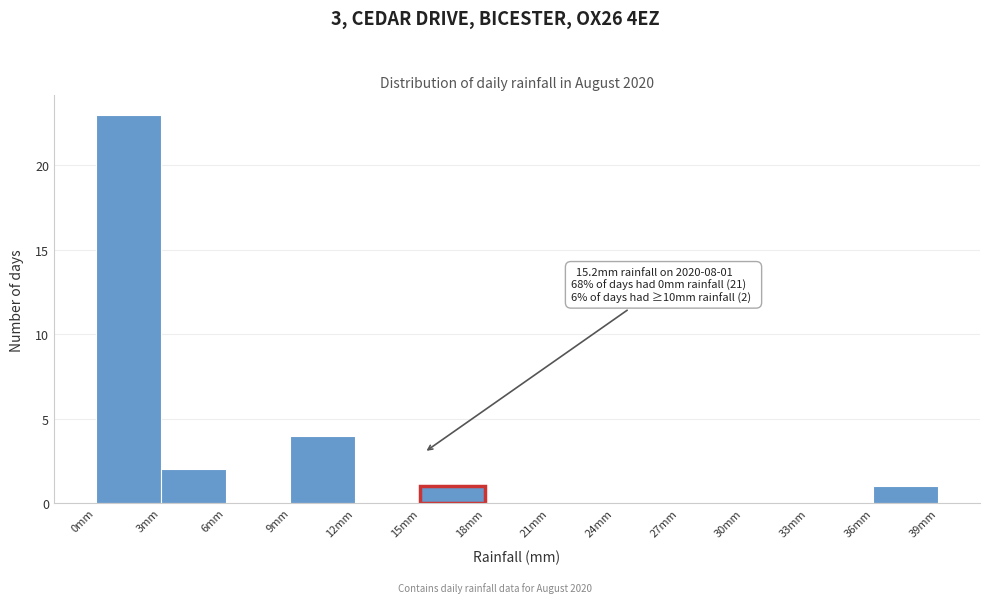

Over which range of the x-axis is the bar tallest?

0 to 3